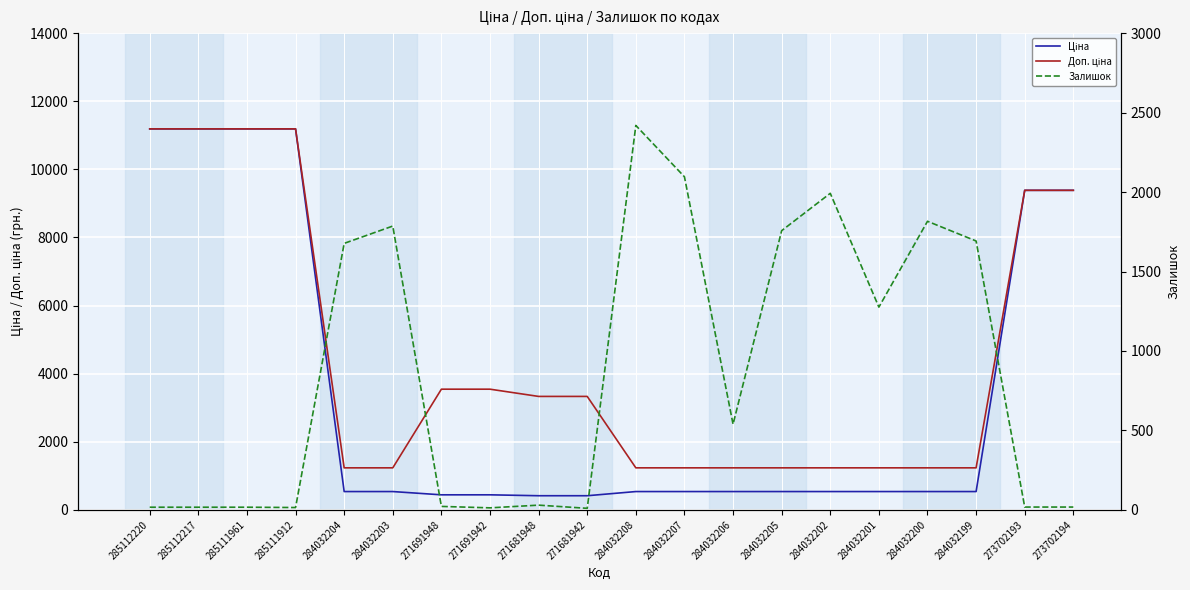

Between which two adjacent categories do Залишок and Доп. ціна first intersect?

285111912 and 284032204